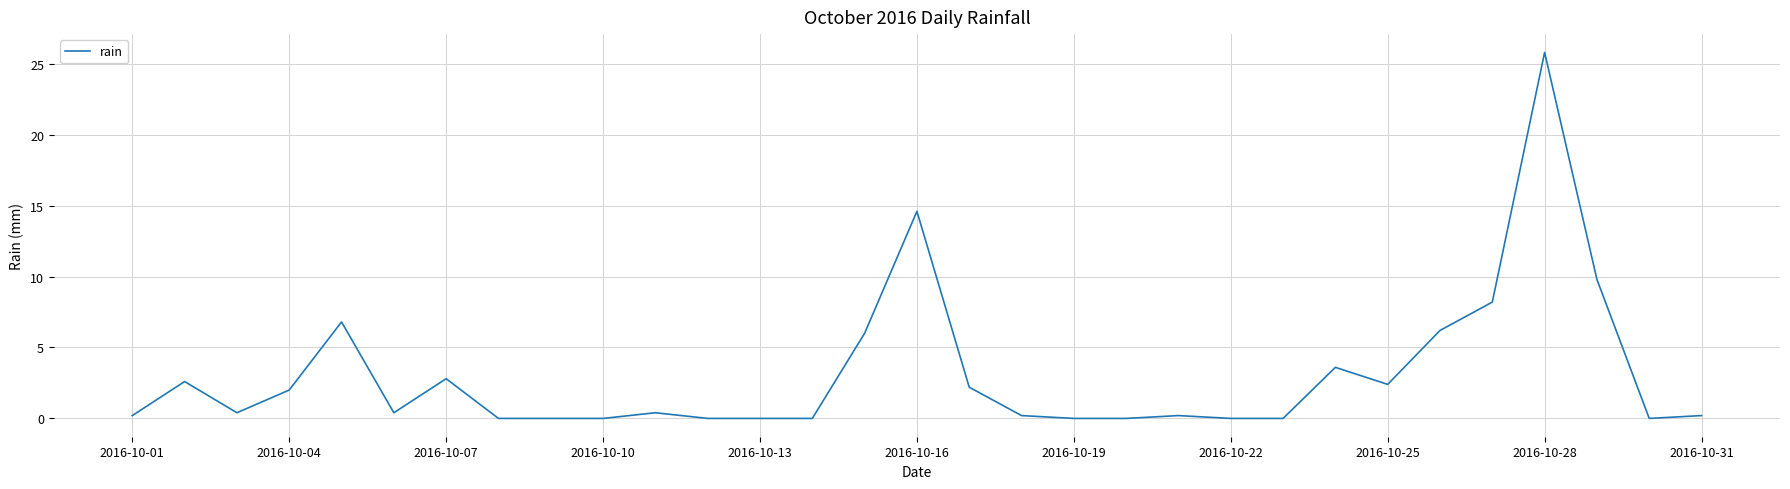

Is this an area chart (filled region under the line)?

No